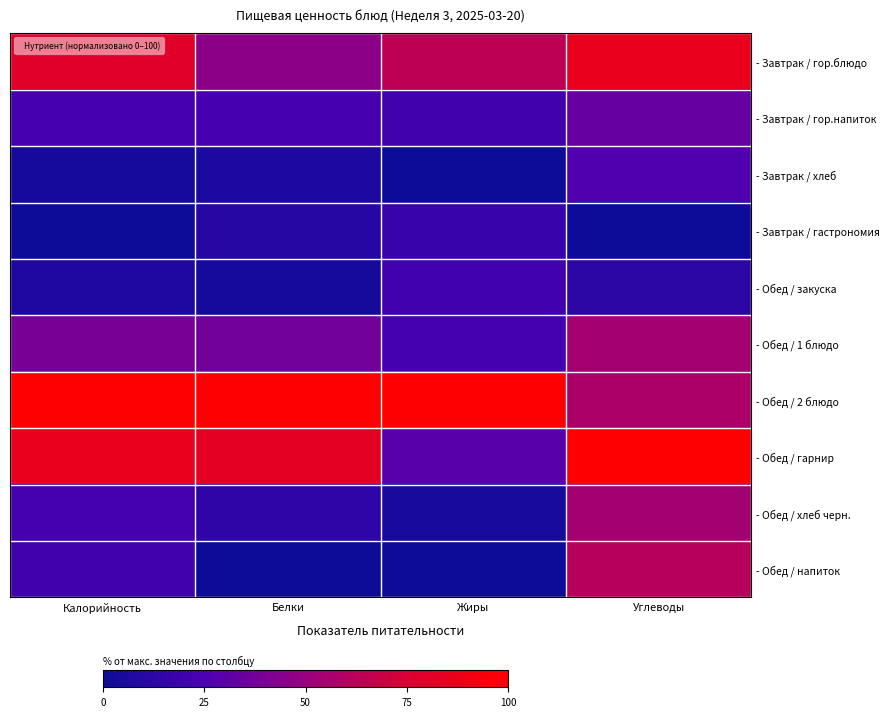

Which category has the highest value across all series?

Калорийность